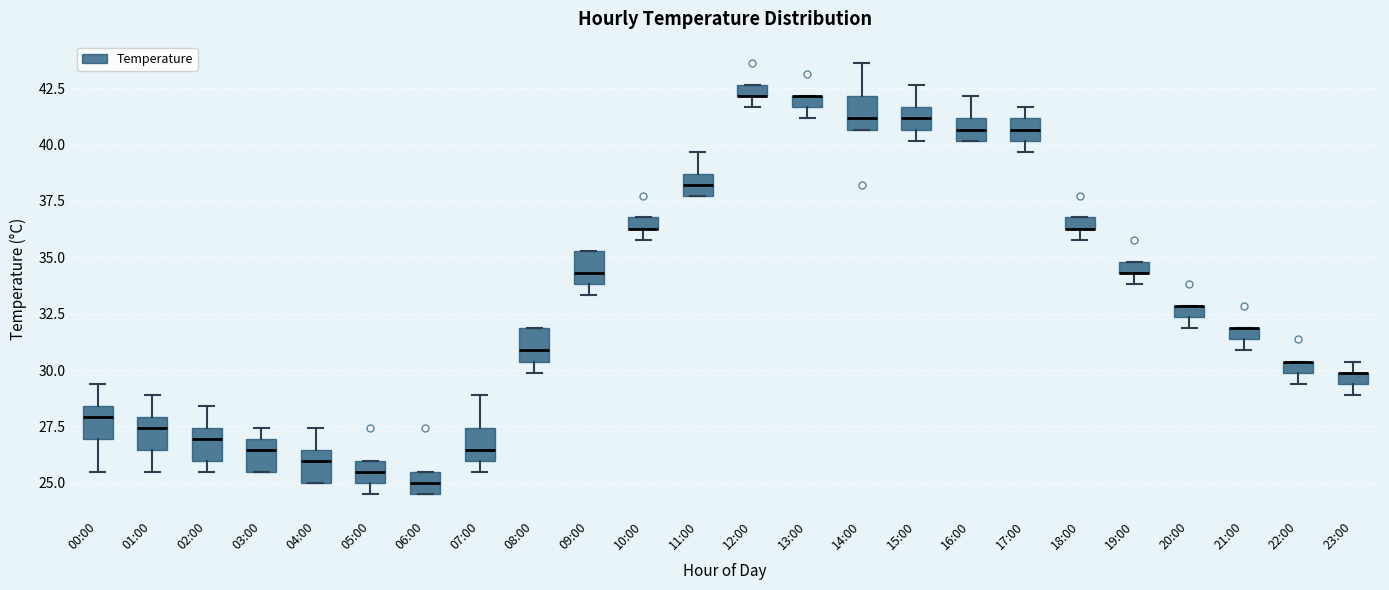

Where is the lower edge of the box for 14:00 on the y-axis? The values are not printed on the chart, so give them approximately, as read against the axis.

40.5